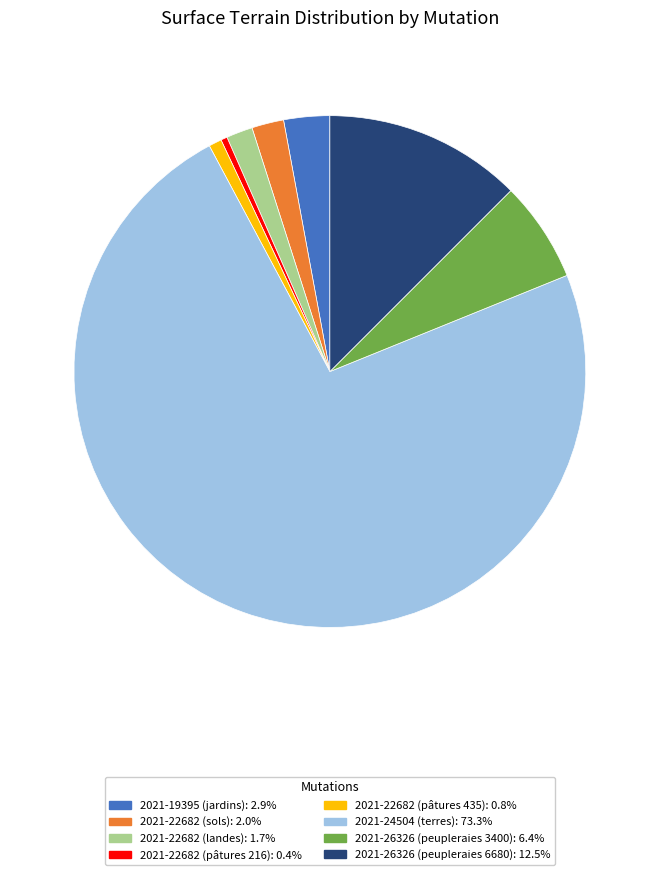

Combined, do 2021-22682 (pâtures 435) and 2021-22682 (sols) account for over 50%?

No